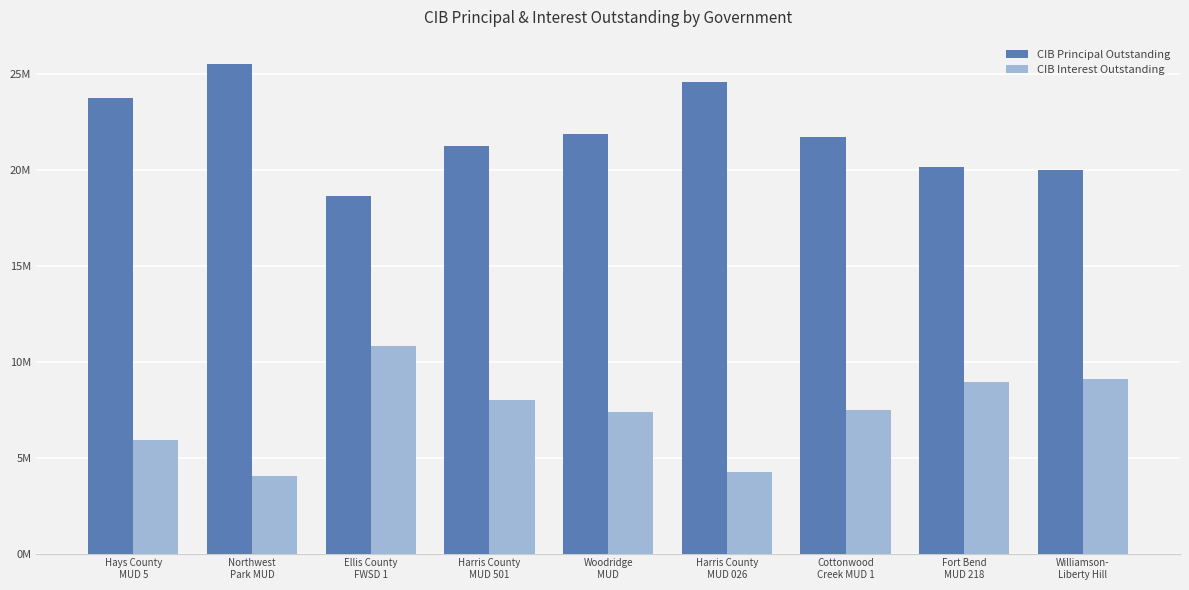

What is the label of the 3rd bar from the left?

Ellis County
FWSD 1